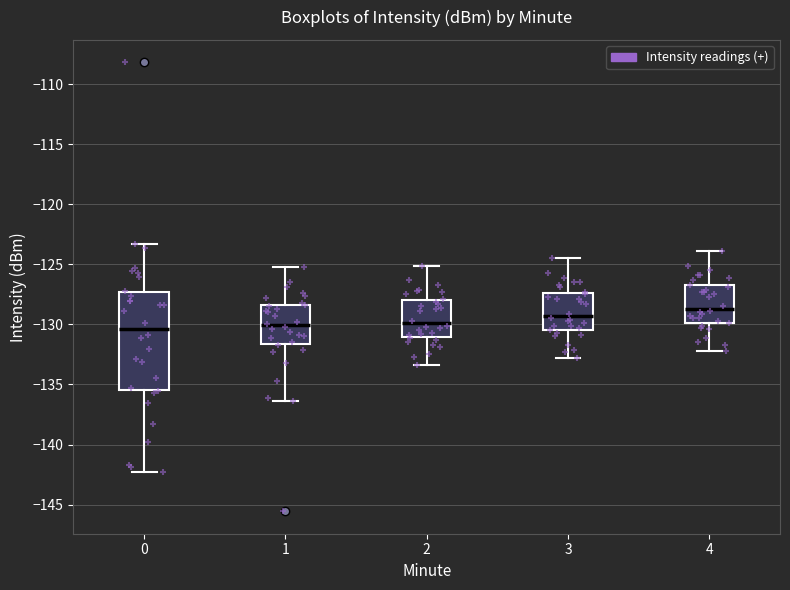

Which box has the highest median line?

4